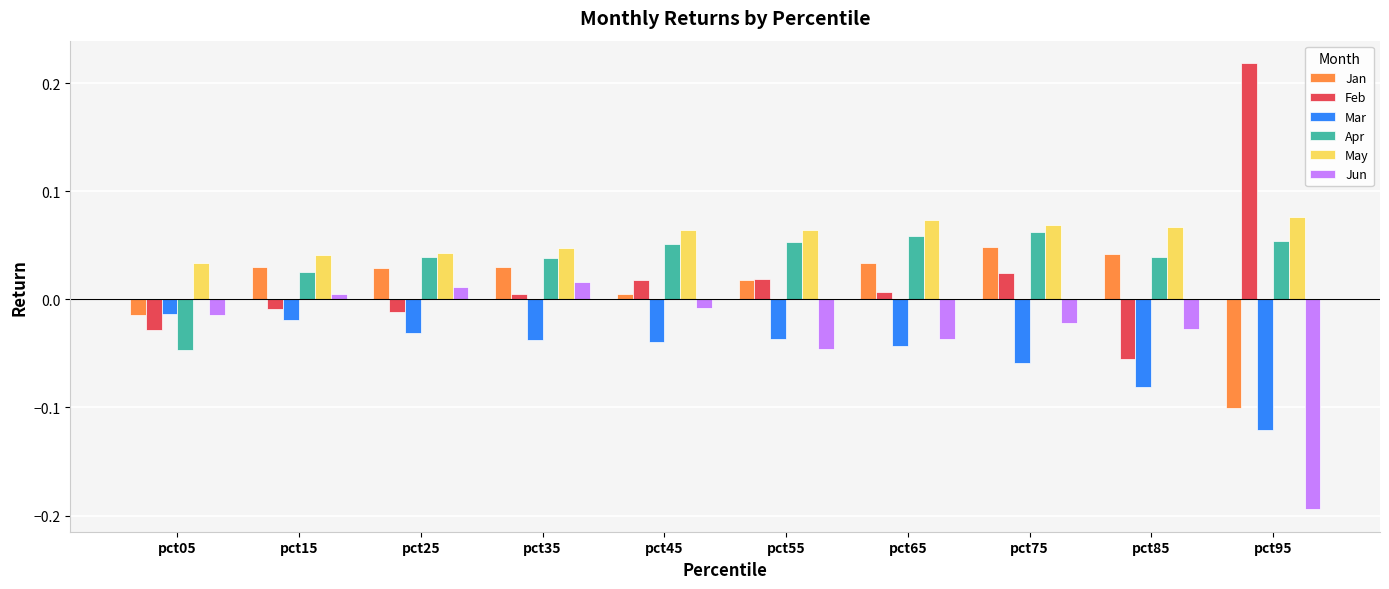

Which series has the largest range (max minus min)?

Feb